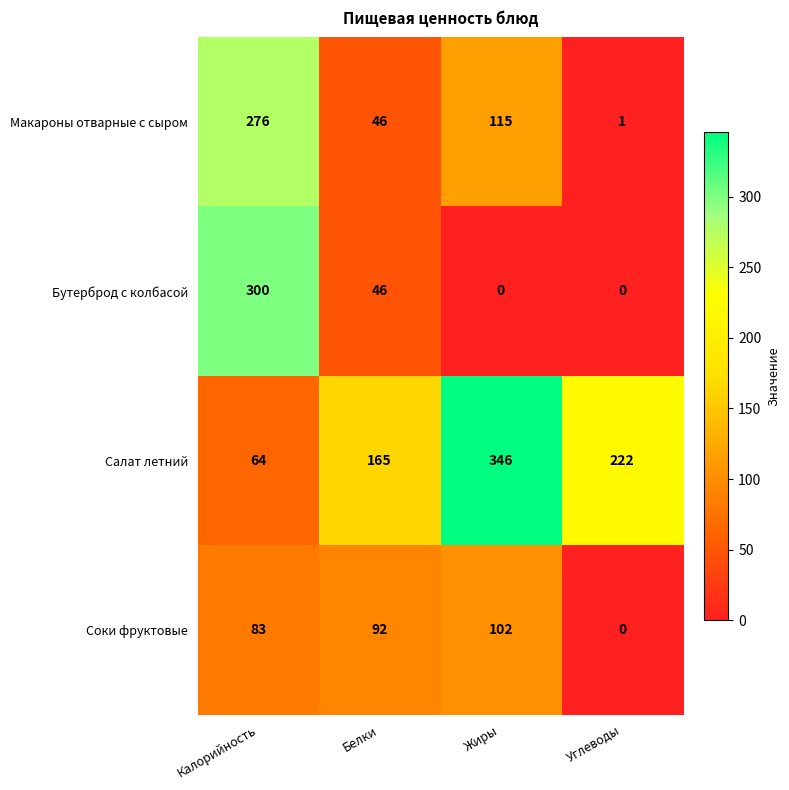

What is the total value across all series at Калорийность?

723